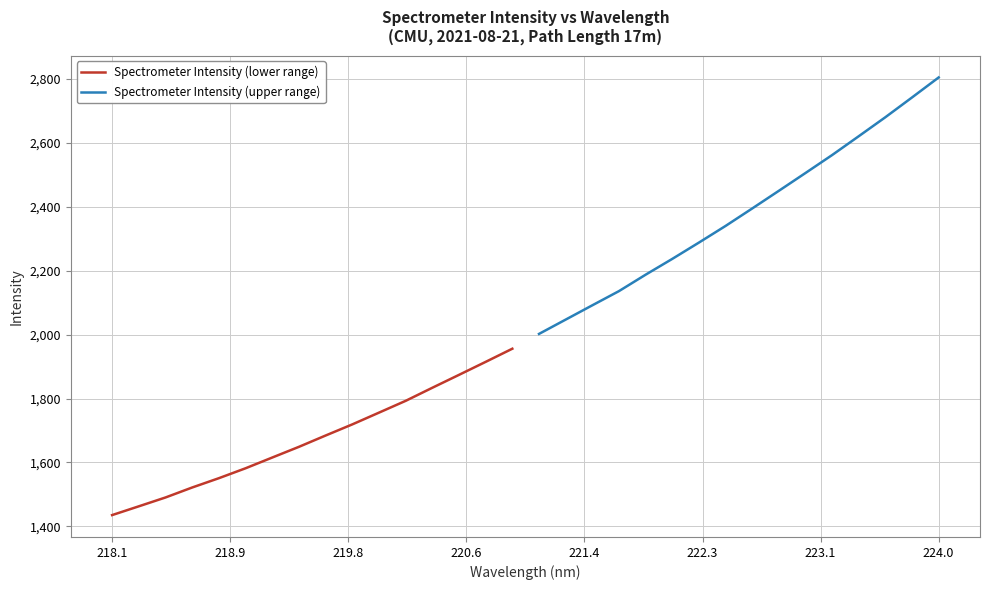

True or false: Spectrometer Intensity (upper range) and Spectrometer Intensity (lower range) intersect in this chart.

False